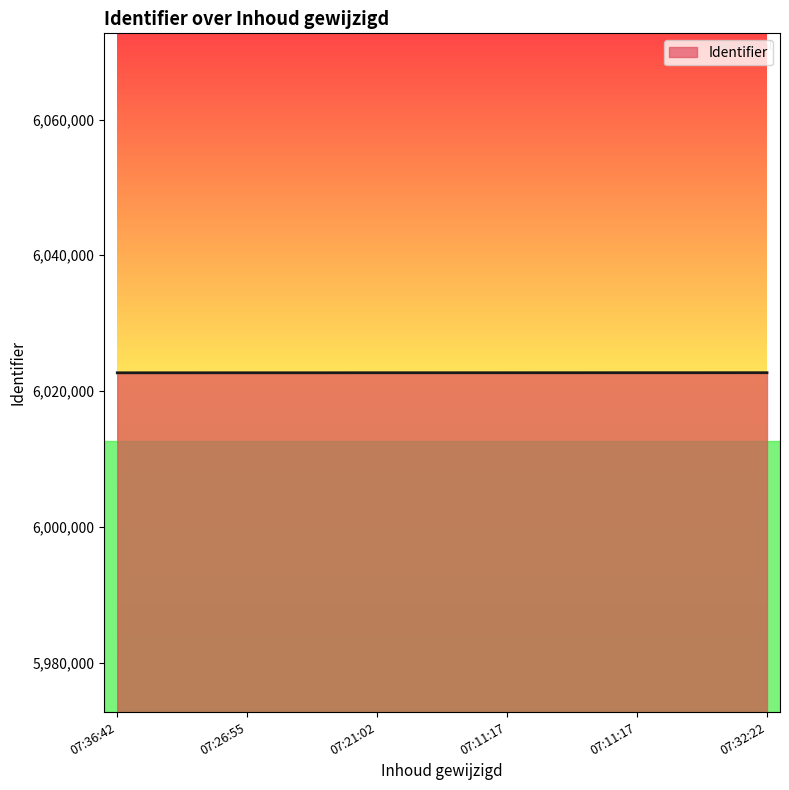

How many series are shown in this chart?

1